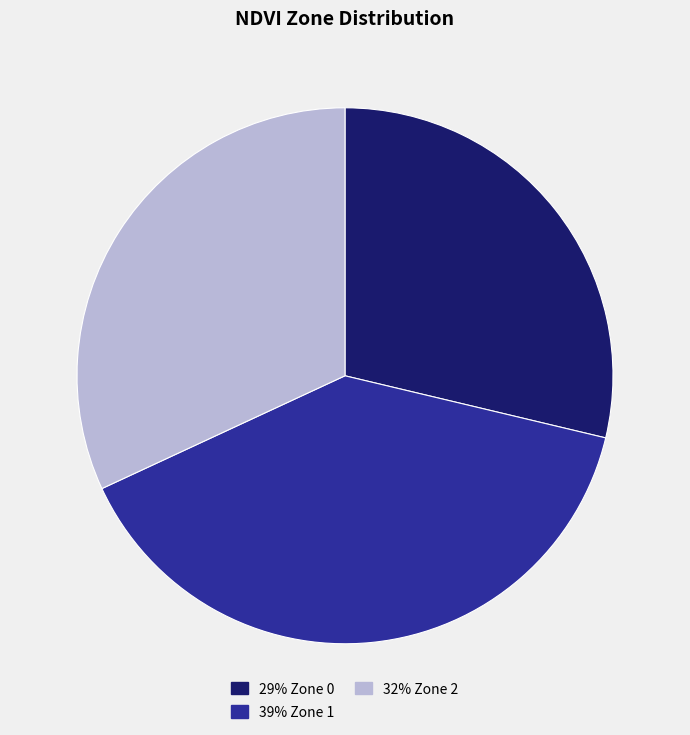

How many segments does this pie chart have?

3